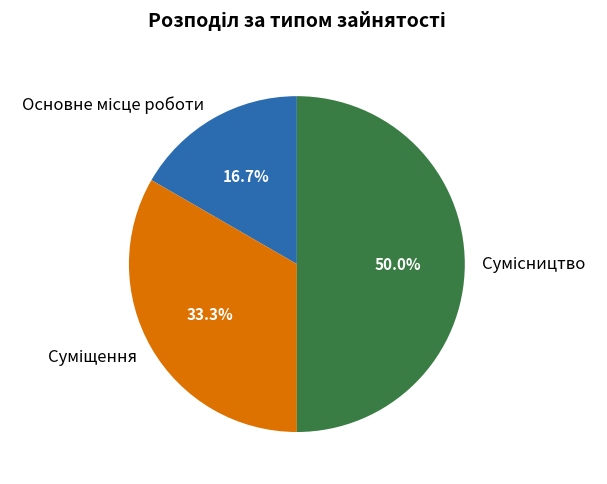

Which slice is the smallest?

Основне місце роботи